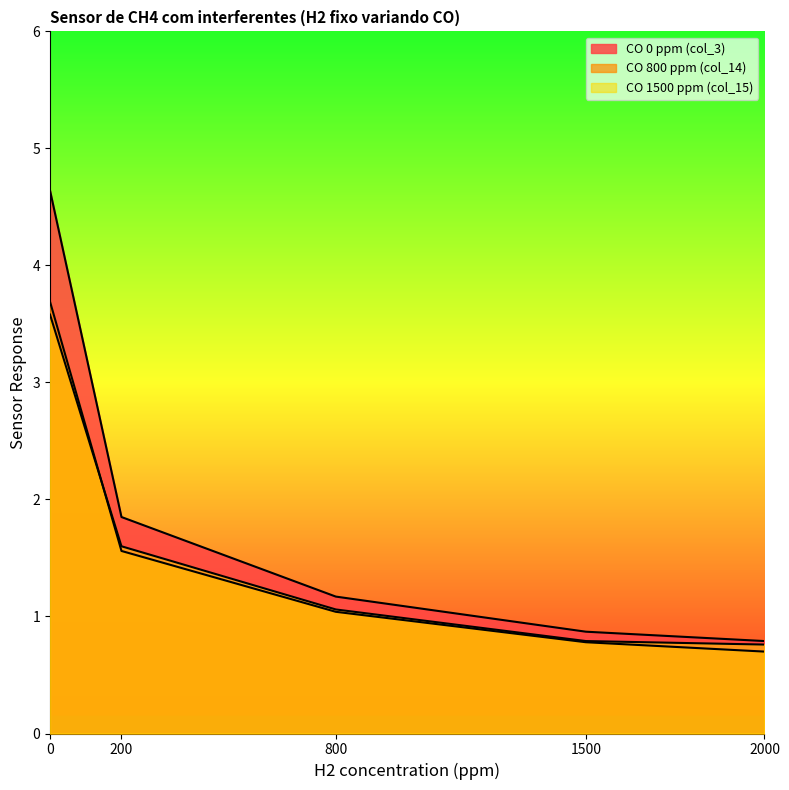

Does the chart have visible grid lines?

No